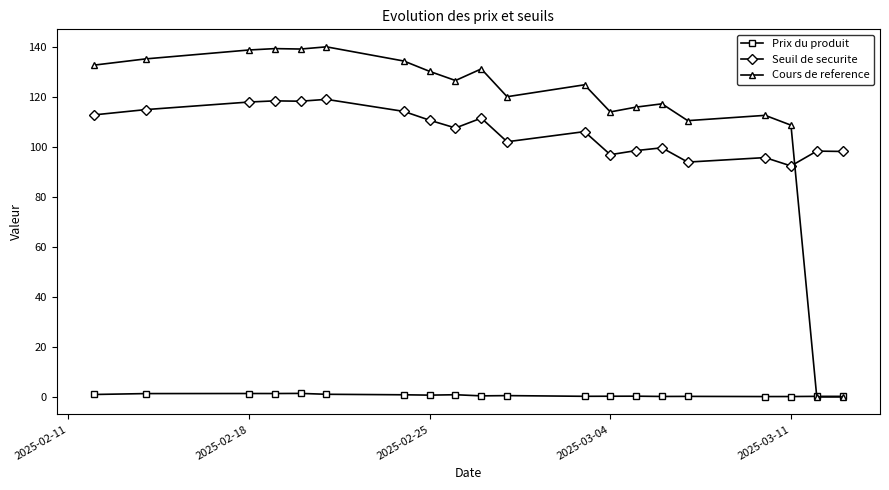

Is this an area chart (filled region under the line)?

No